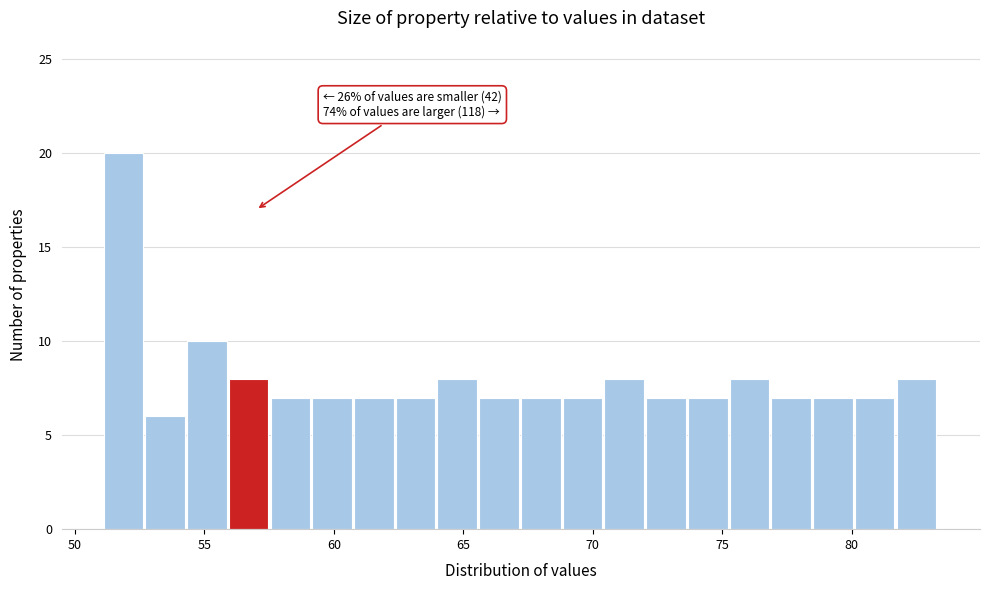

Read against the x-axis, roughly where is the centre of the tallest bar?

52.0